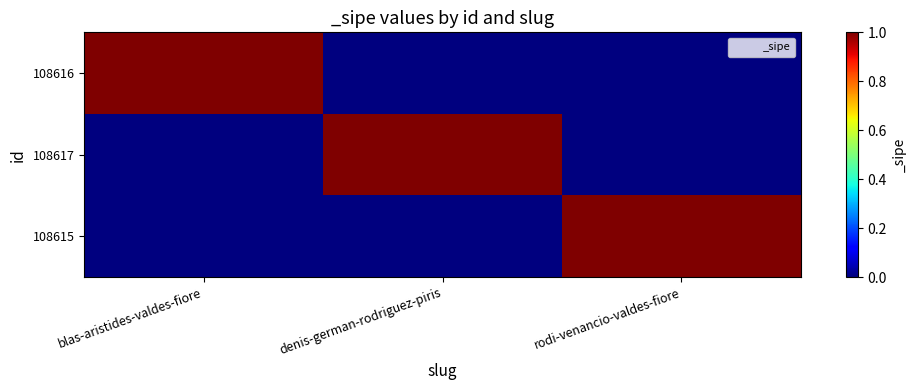

Rank the series at denis-german-rodriguez-piris from lowest to highest value.

108616, 108615, 108617